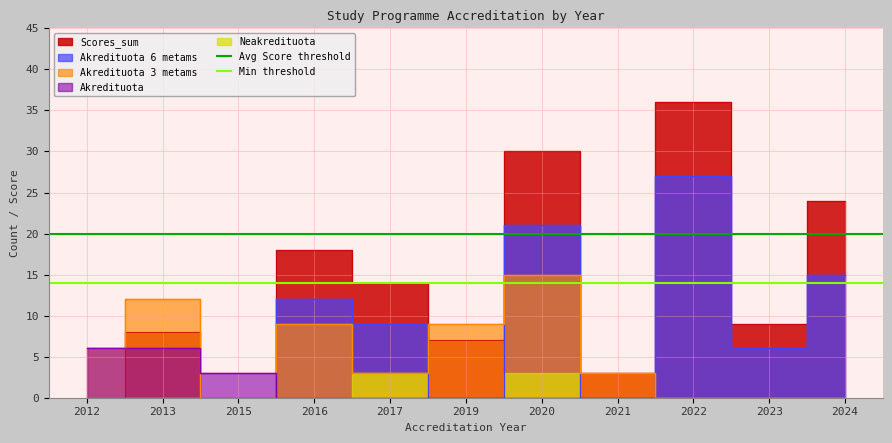

Which category has the highest value in the Avg Score threshold series?

2012